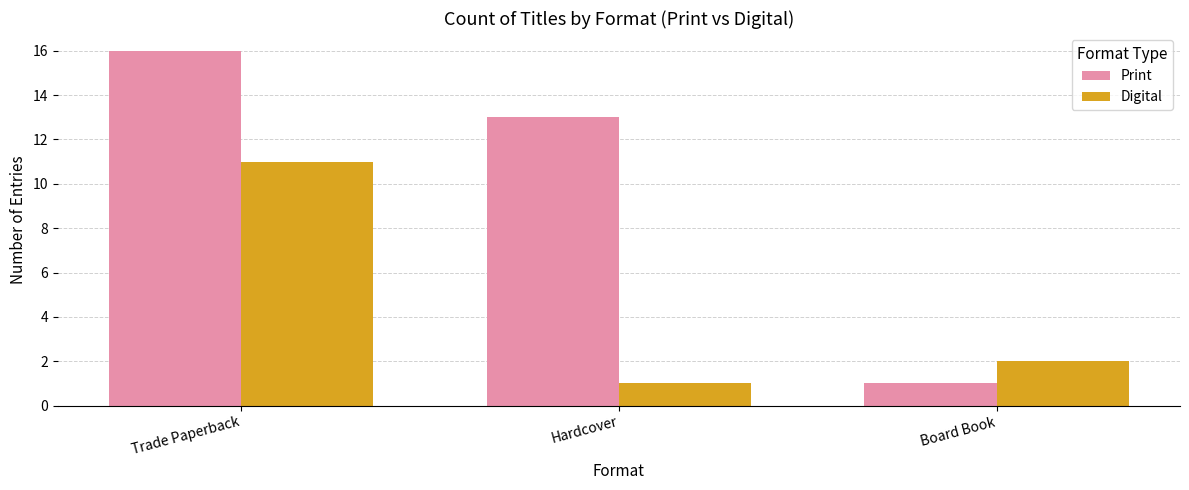

Count the Digital values in the range 1 to 11.

3